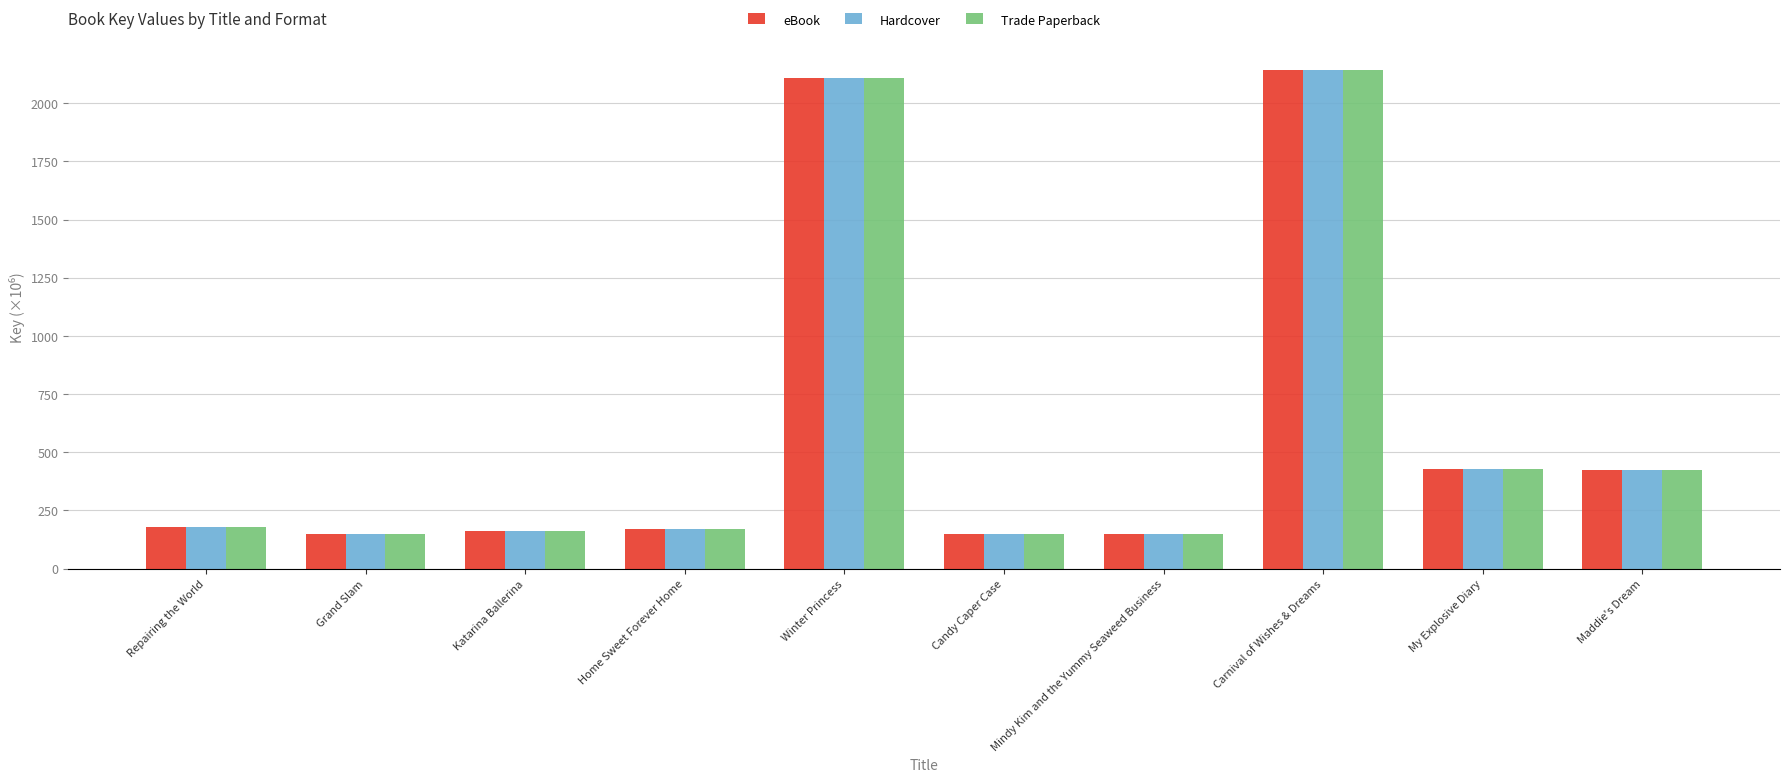

What is the minimum value for eBook?

148.1